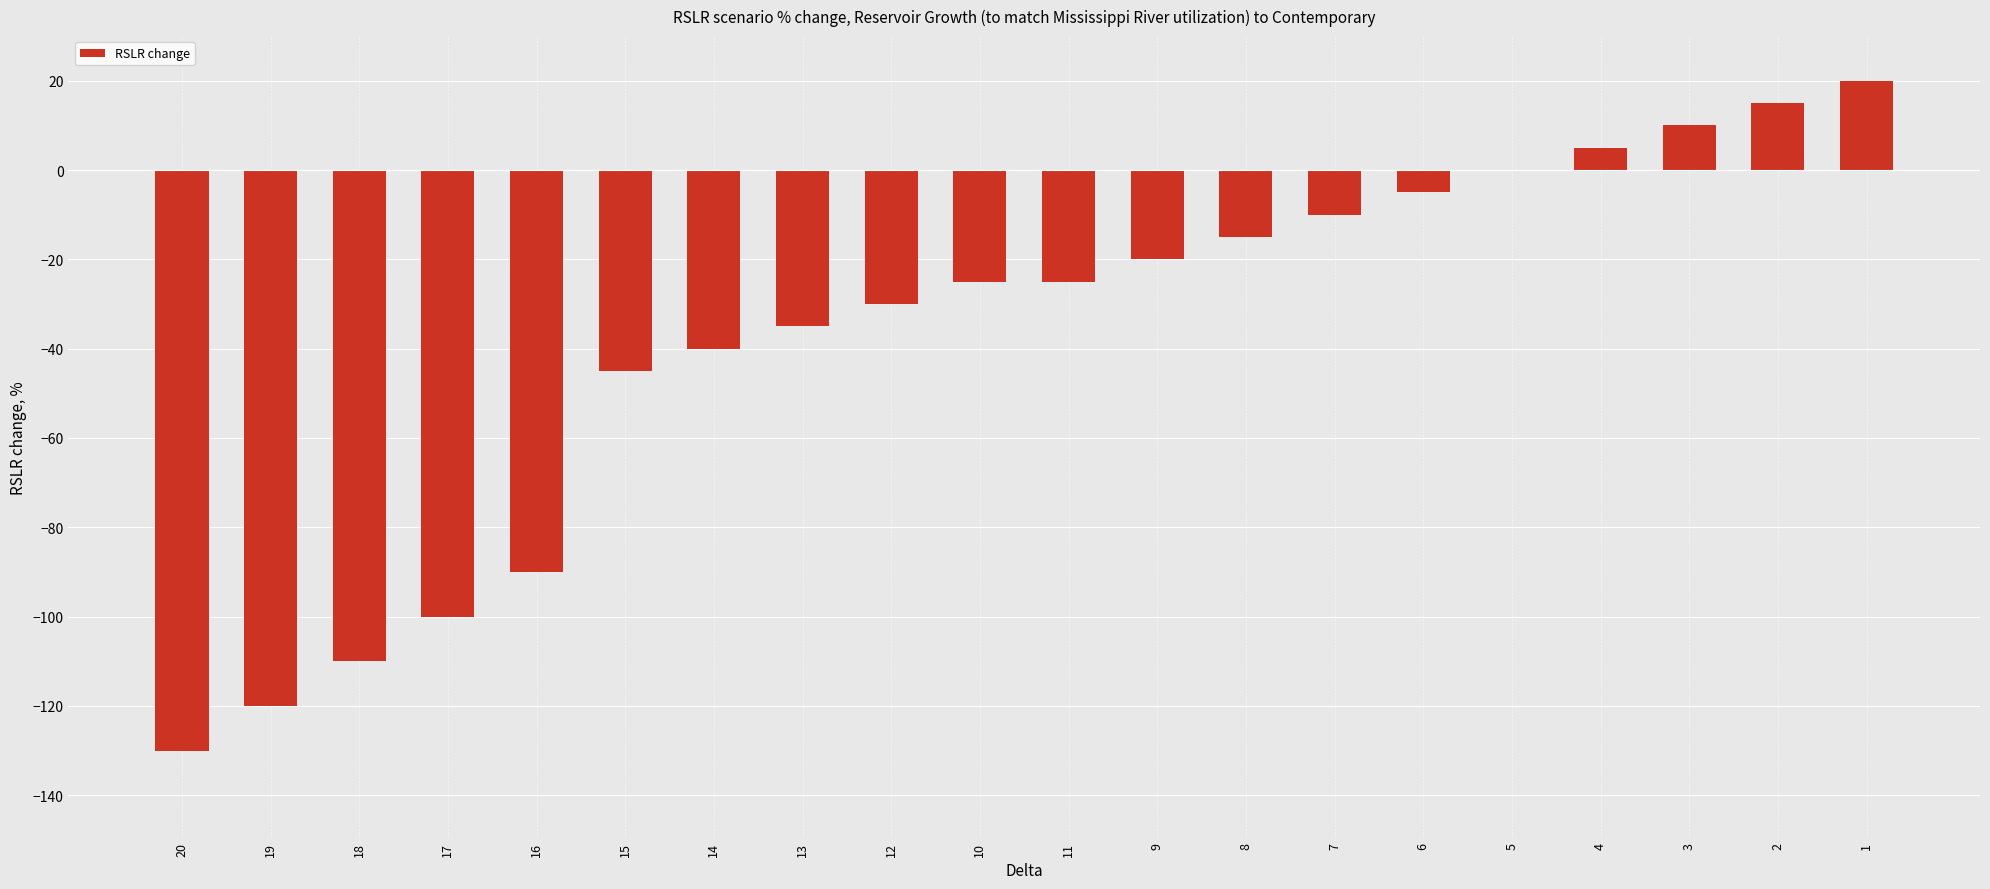

True or false: the data shows -130 at 20.

True